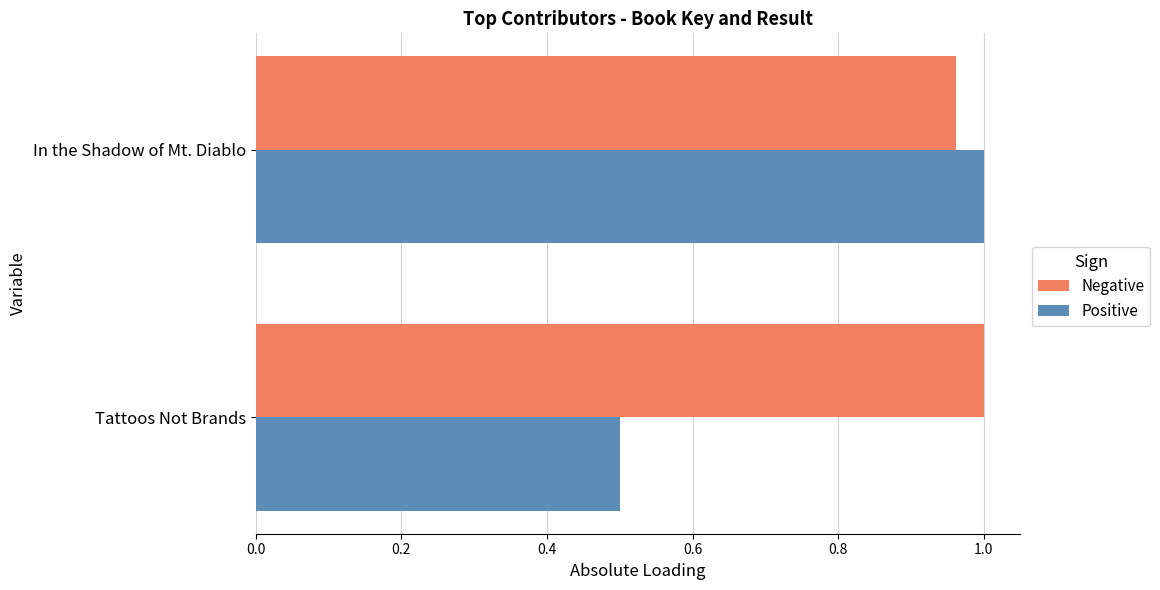

How many values in the Positive series are below 1?

1